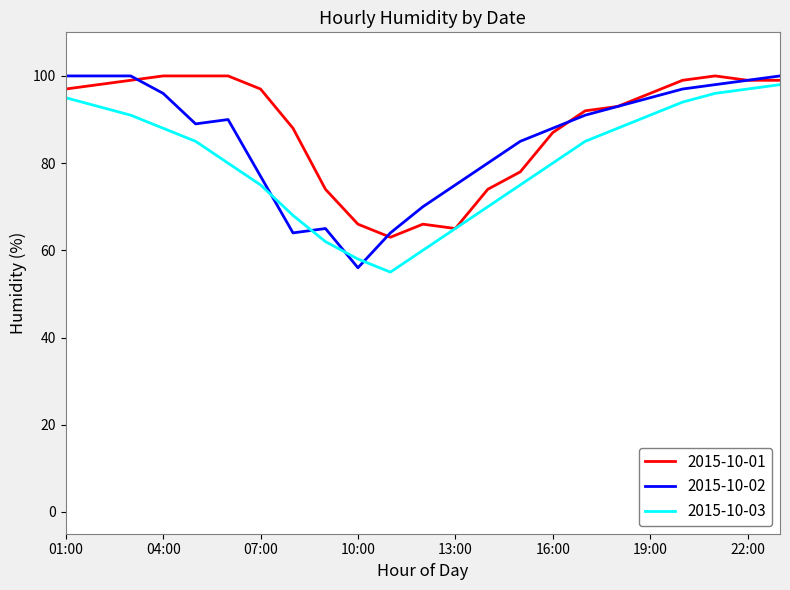

What is the difference between the maximum and minimum values in the 2015-10-01 series?

37